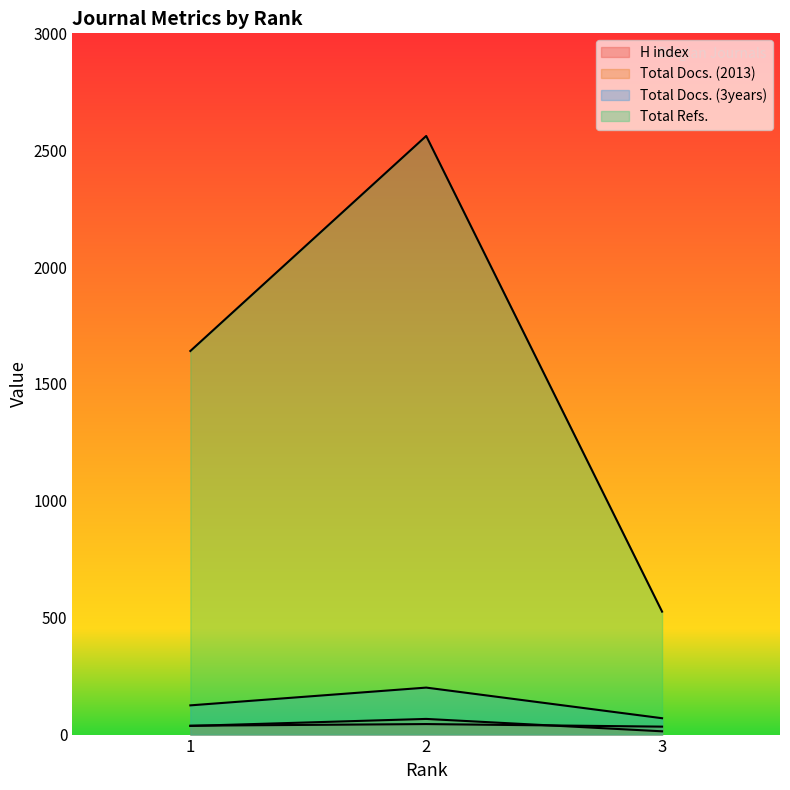

Reading left to right, list all the values displayed in this chart.

H index: 1=38	2=45	3=34
Total Docs. (2013): 1=37	2=67	3=14
Total Docs. (3years): 1=125	2=201	3=70
Total Refs.: 1=1641	2=2561	3=526